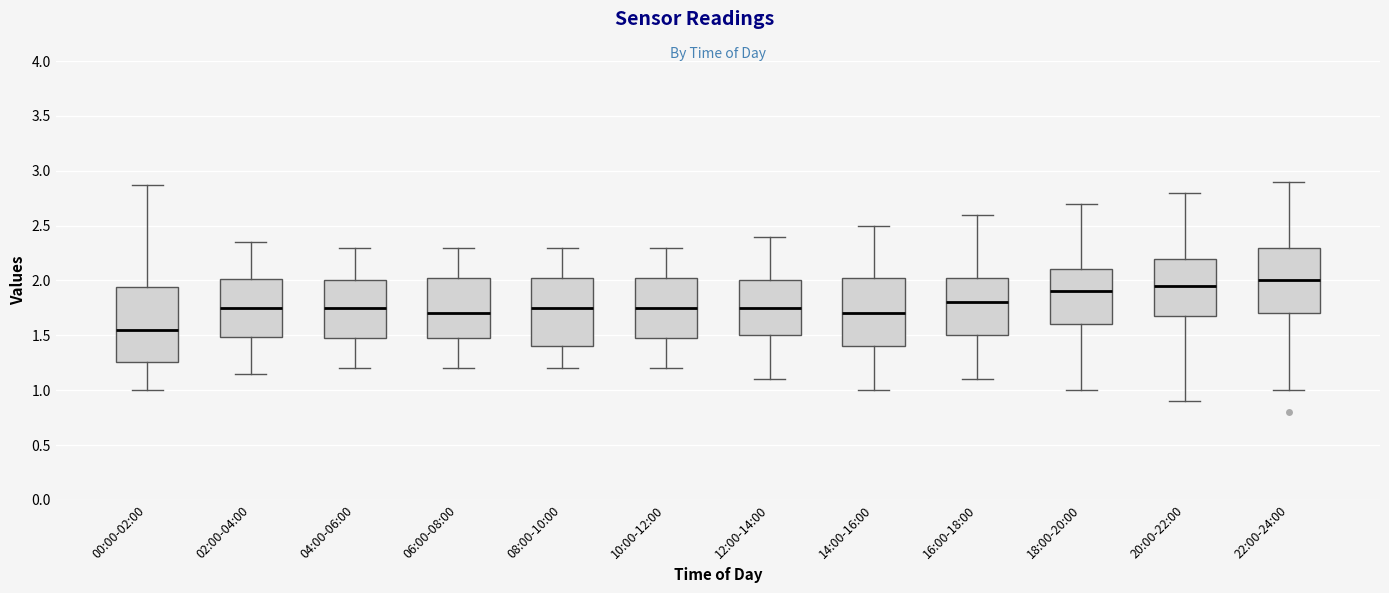

Reading left to right, transcribe this box plot: for each box, give where its median line is, the range the box spans, and where its two whiskers end, as read against the y-axis. The values are not printed on the chart, so give them approximately, as read against the axis.

00:00-02:00: median 1.55, box 1.25 to 1.95, whiskers 1.00 to 2.85
02:00-04:00: median 1.75, box 1.50 to 2.00, whiskers 1.15 to 2.35
04:00-06:00: median 1.75, box 1.50 to 2.00, whiskers 1.20 to 2.30
06:00-08:00: median 1.70, box 1.50 to 2.05, whiskers 1.20 to 2.30
08:00-10:00: median 1.75, box 1.40 to 2.05, whiskers 1.20 to 2.30
10:00-12:00: median 1.75, box 1.50 to 2.05, whiskers 1.20 to 2.30
12:00-14:00: median 1.75, box 1.50 to 2.00, whiskers 1.10 to 2.40
14:00-16:00: median 1.70, box 1.40 to 2.05, whiskers 1.00 to 2.50
16:00-18:00: median 1.80, box 1.50 to 2.05, whiskers 1.10 to 2.60
18:00-20:00: median 1.90, box 1.60 to 2.10, whiskers 1.00 to 2.70
20:00-22:00: median 1.95, box 1.70 to 2.20, whiskers 0.90 to 2.80
22:00-24:00: median 2.00, box 1.70 to 2.30, whiskers 1.00 to 2.90